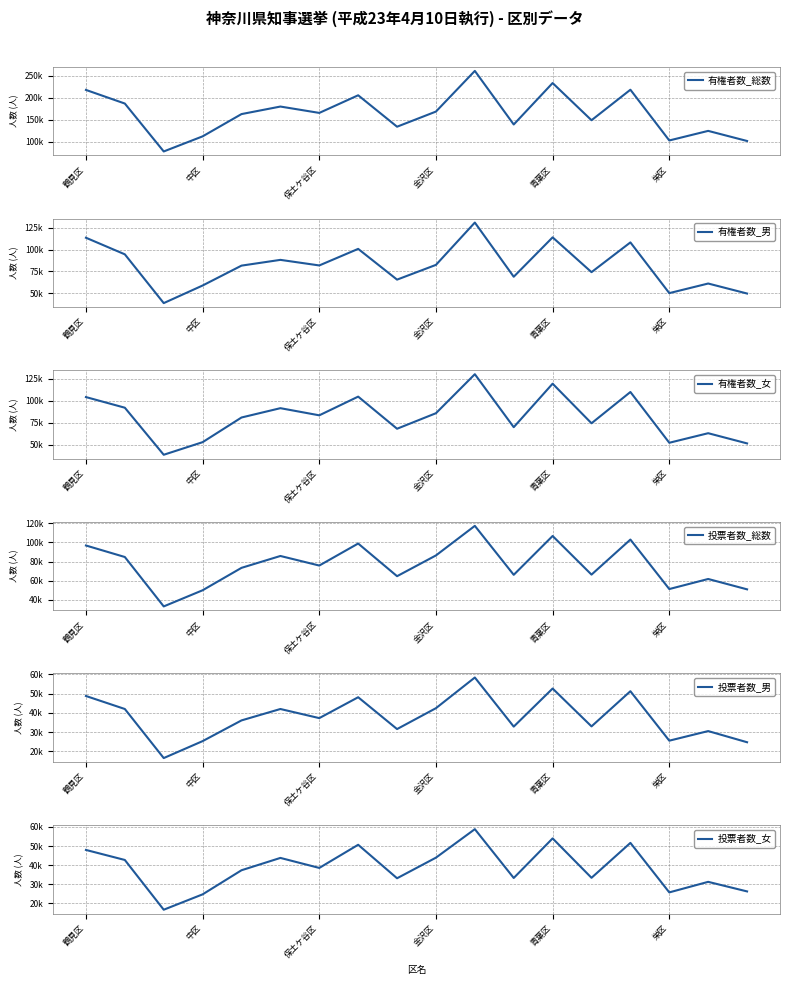

How many data points in 投票者数_男 are less than 37250?

9